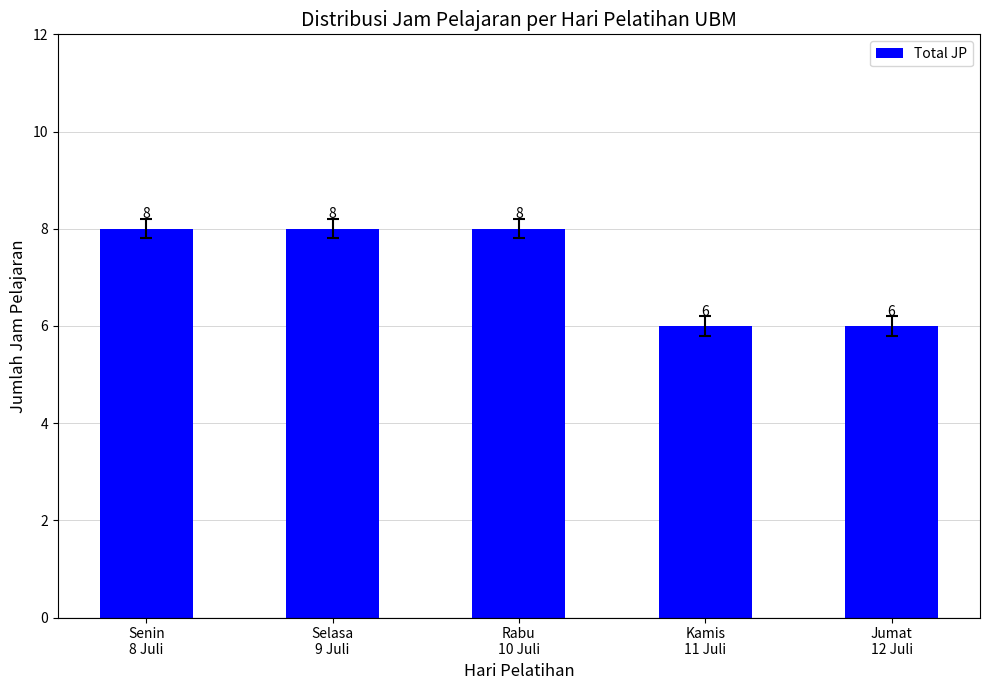

The chart shows a value of 8 at Selasa
9 Juli. True or false?

True